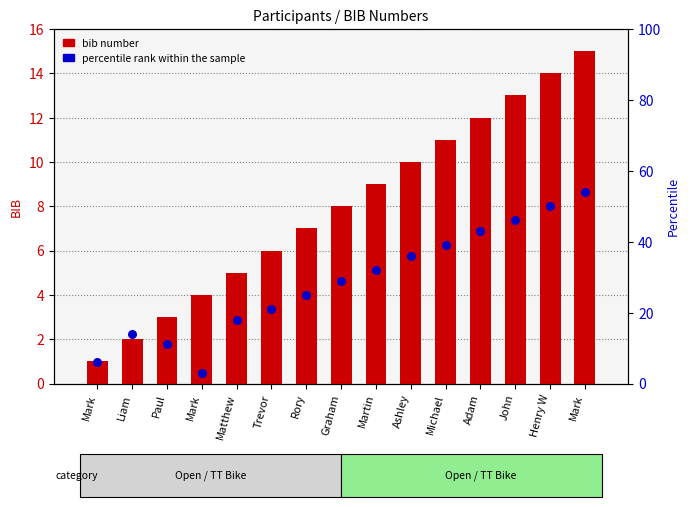

Which series has the largest Y range (max minus min)?

percentile rank within the sample